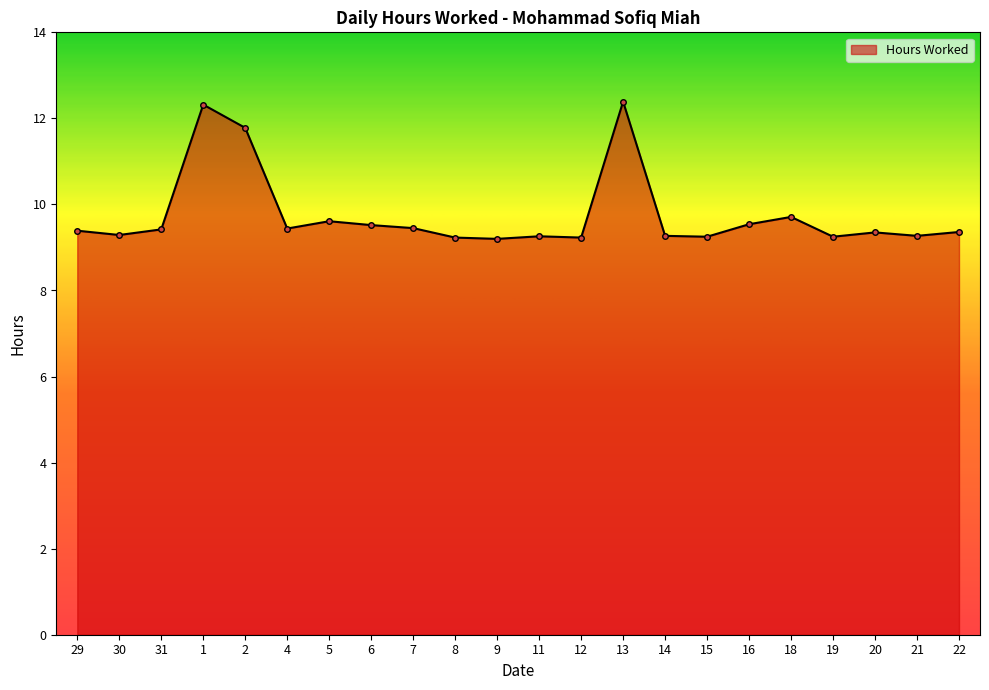

How many lines are shown in the chart?

1